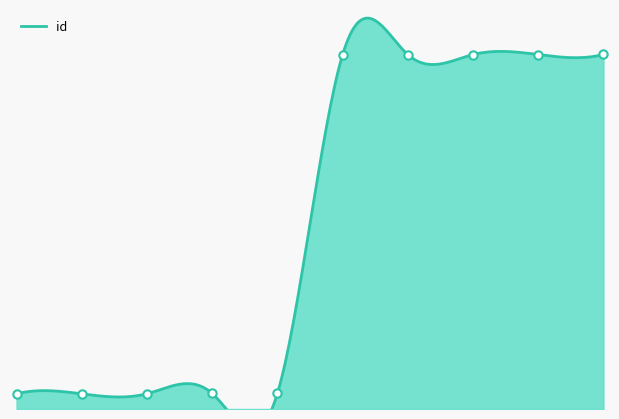

What position from the left is 4640_2?

6